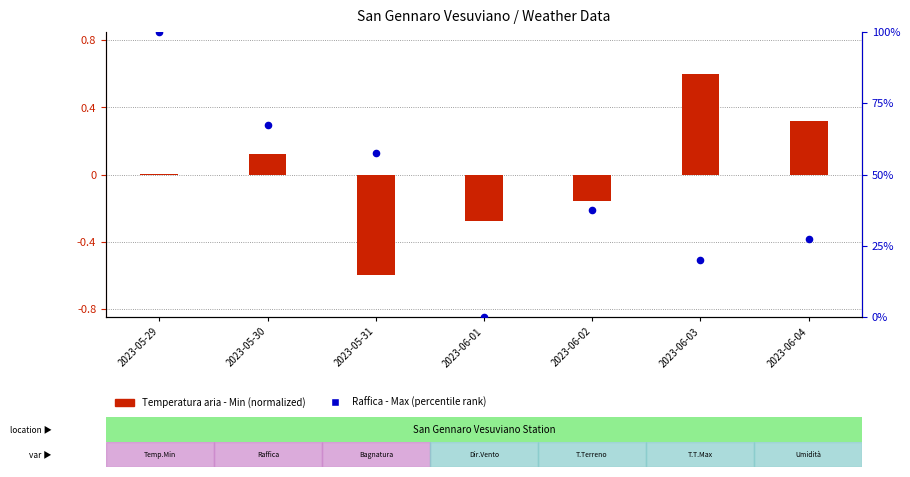

Which series contains the highest Y value?

Raffica - Max (percentile rank within sample)